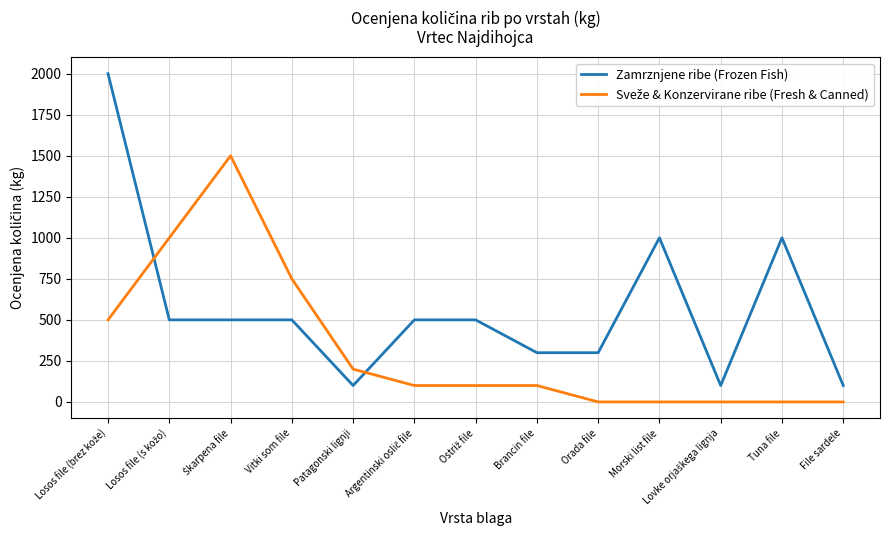

What is the minimum value for Zamrznjene ribe (Frozen Fish)?

100